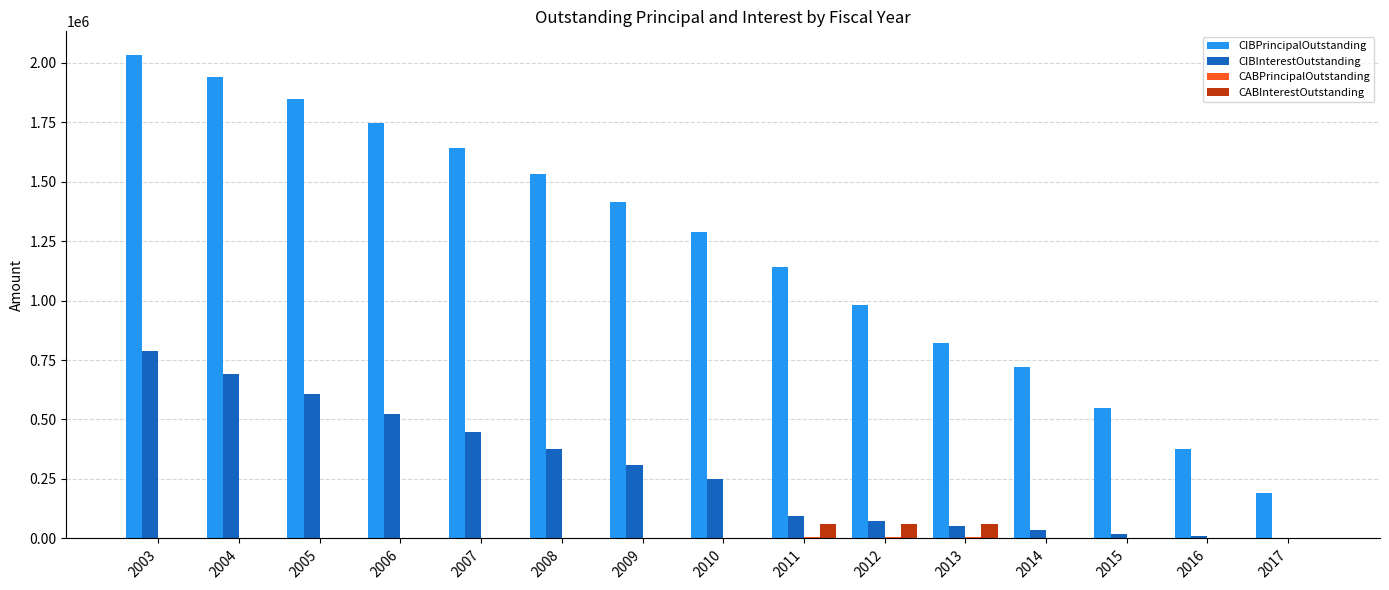

Count the number of data series in this chart.

4